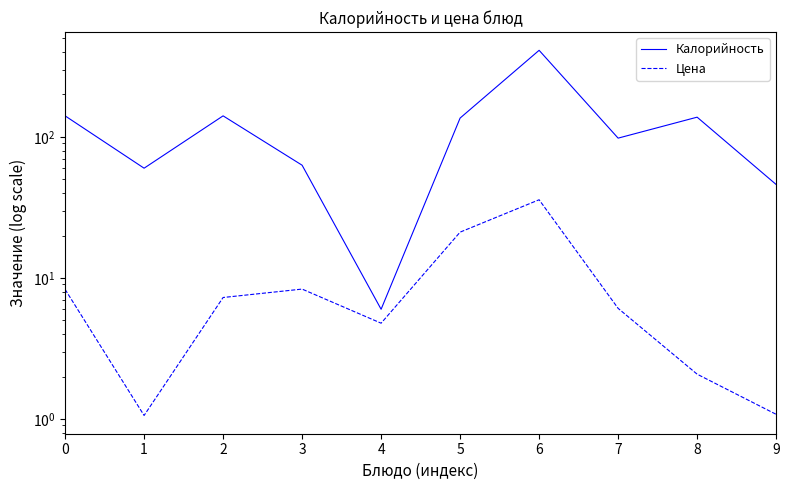

Is this an area chart (filled region under the line)?

No